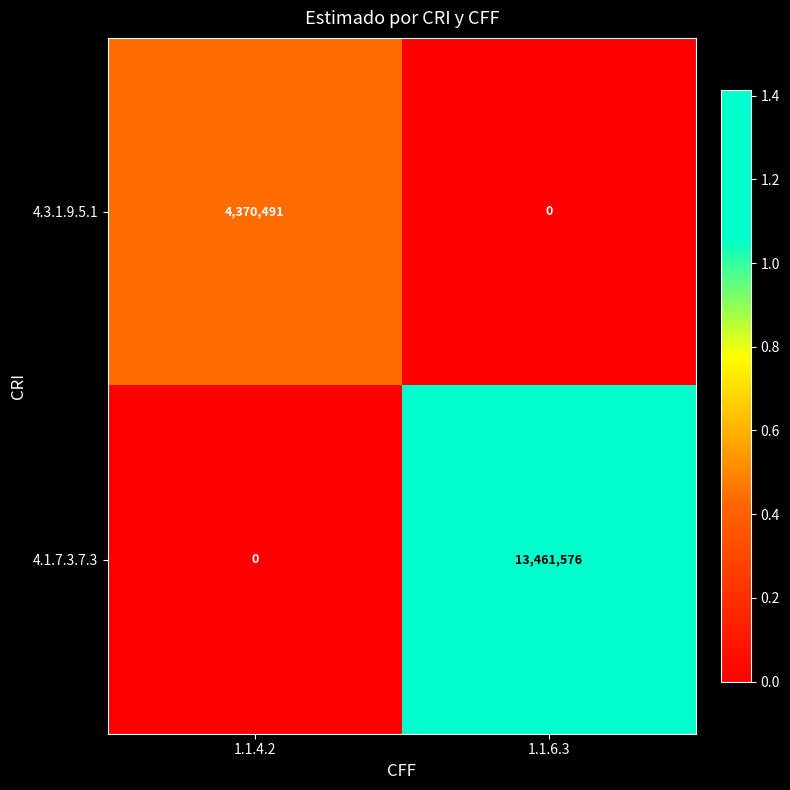

How many data points does each series have?

2